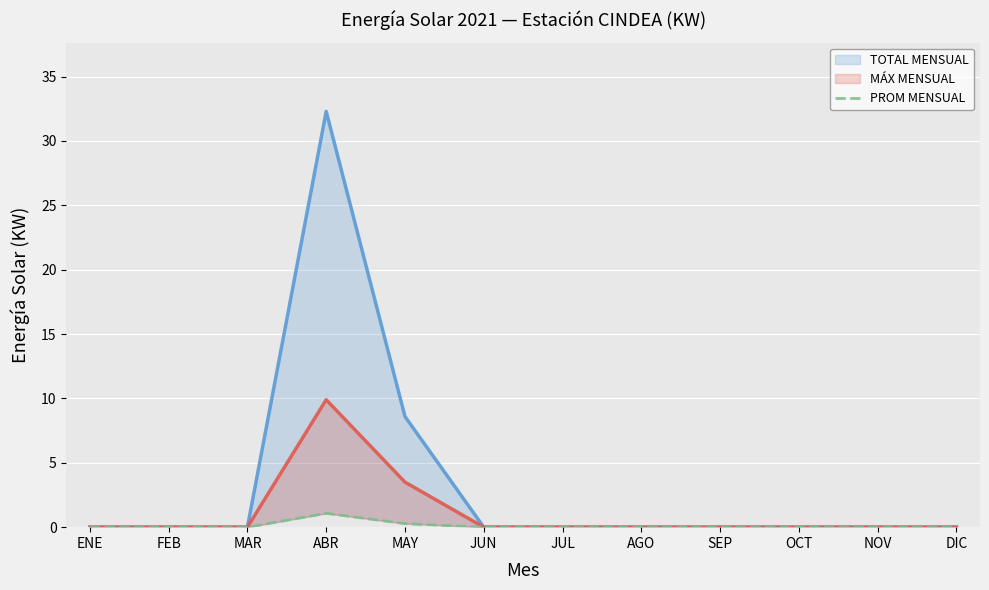

What is the label of the 6th point from the left?

JUN